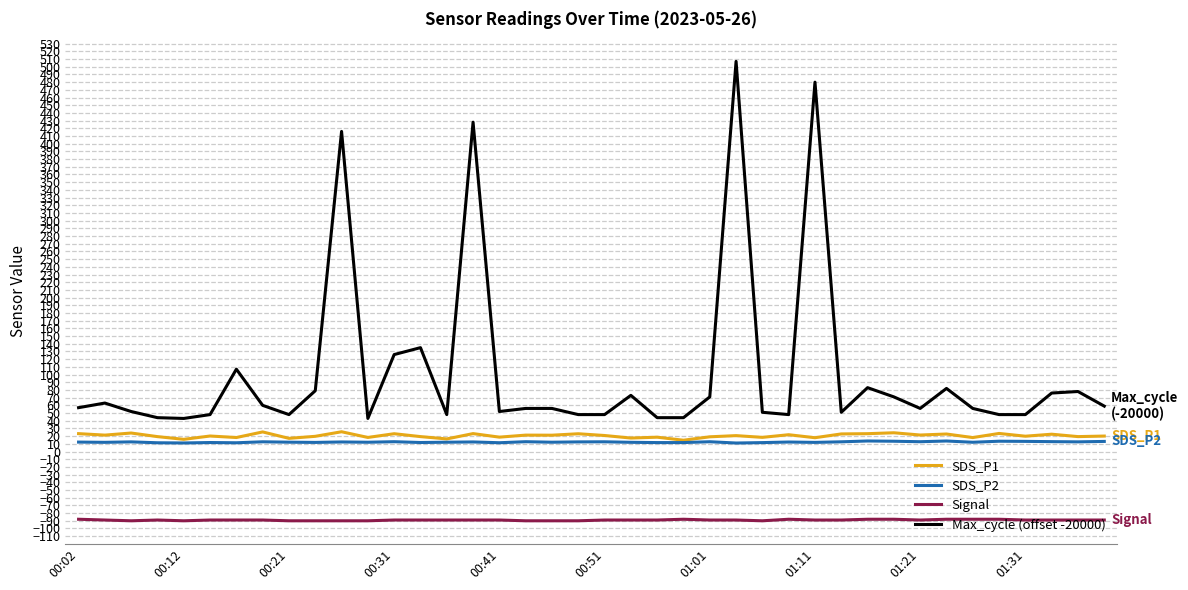

What is the smallest value displayed?

-90.0